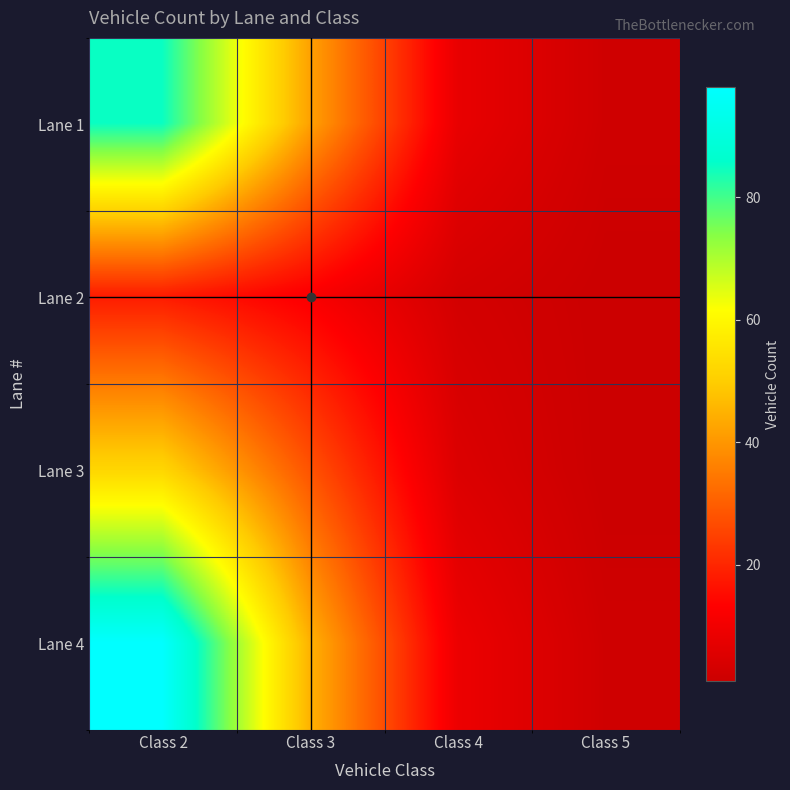

Reading left to right, what are all the values shown in this chart?

Lane 1: Class 2=85	Class 3=42	Class 4=8	Class 5=2
Lane 2: Class 2=18	Class 3=12	Class 4=3	Class 5=1
Lane 3: Class 2=52	Class 3=28	Class 4=5	Class 5=1
Lane 4: Class 2=98	Class 3=45	Class 4=9	Class 5=2